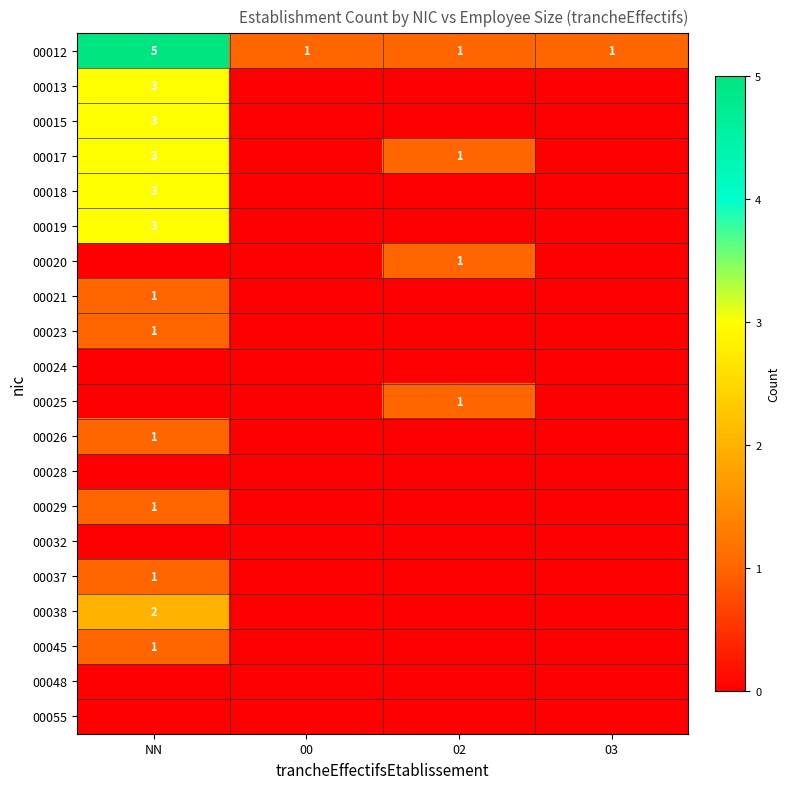

The value of 00038 at NN is 2. True or false?

True